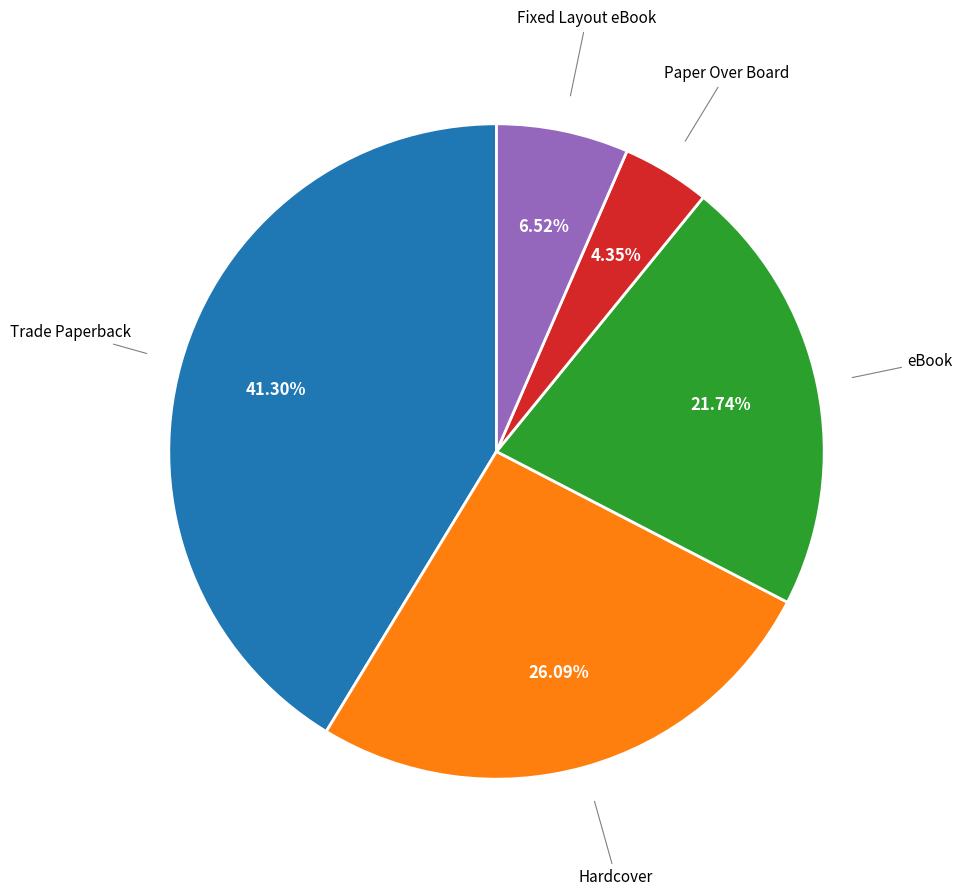

How many segments does this pie chart have?

5